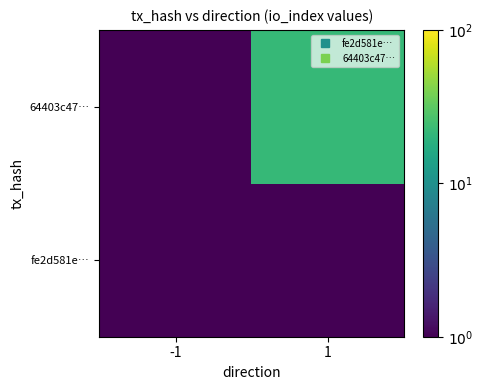

Reading right to left, transcribe all the data shown in this chart.

fe2d581e…: 1=0.0	-1=-10.0
64403c47…: 1=1.3	-1=0.0